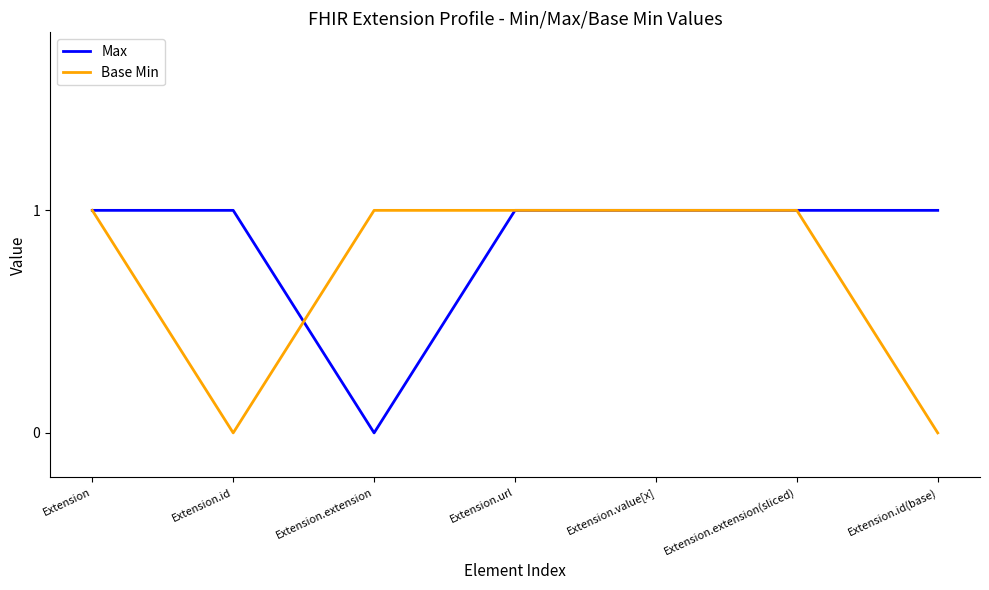

Between Extension.id and Extension.value[x], which series saw the biggest shift?

Base Min